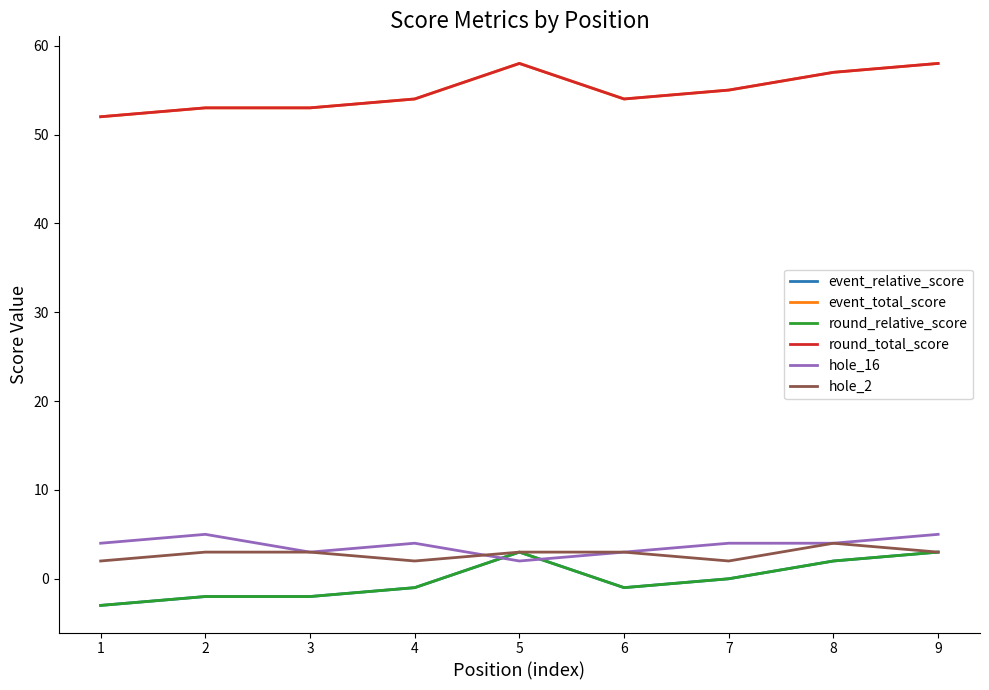

Is this an area chart (filled region under the line)?

No